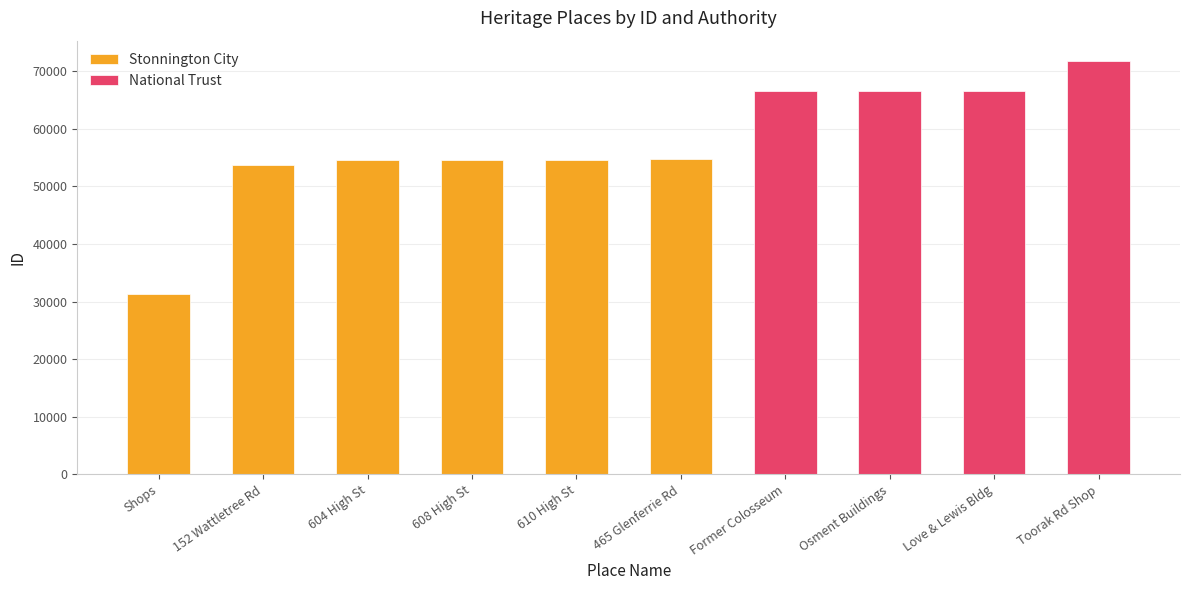

Is it true that National Trust equals 108691 at Toorak Rd Shop?

False